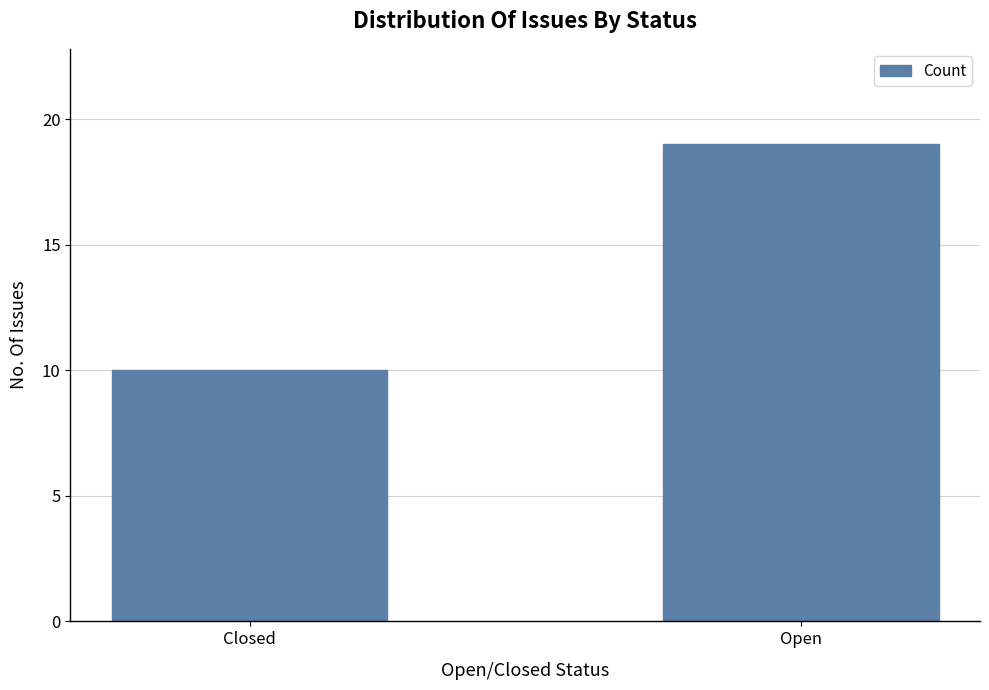

Rank the categories by value from lowest to highest.

Closed, Open